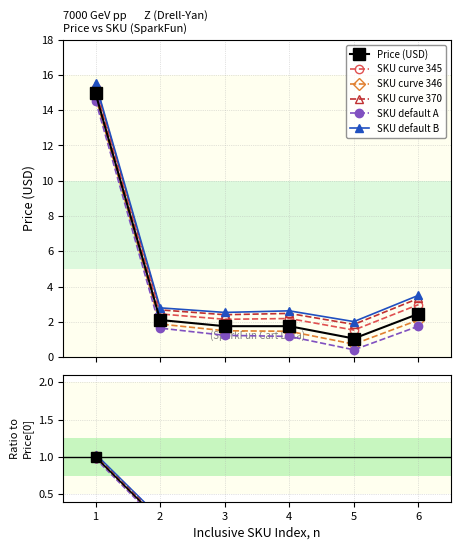

Does the chart have visible grid lines?

Yes